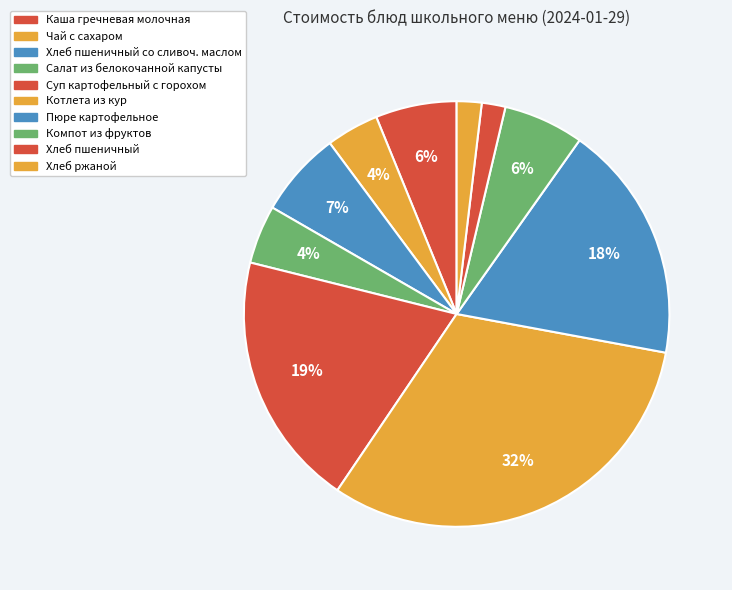

Rank the categories by value from highest to lowest.

Котлета из кур, Суп картофельный с горохом, Пюре картофельное, Хлеб пшеничный со сливоч. маслом, Каша гречневая молочная, Компот из фруктов, Салат из белокочанной капусты, Чай с сахаром, Хлеб ржаной, Хлеб пшеничный